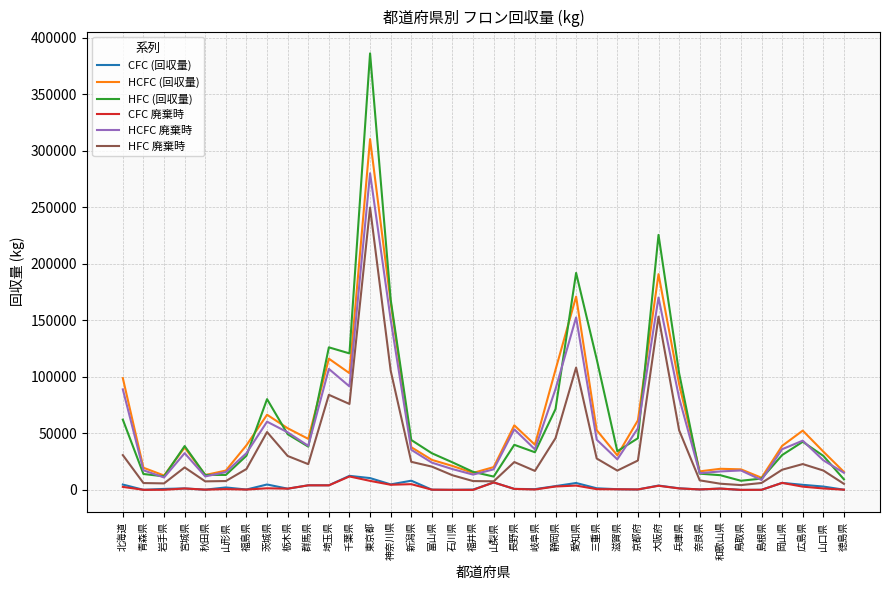

Is it true that HCFC 廃棄時 equals 60380 at 茨城県?

True